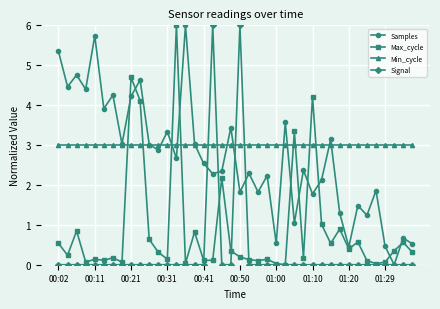

How many values in Max_cycle are above zero?

39